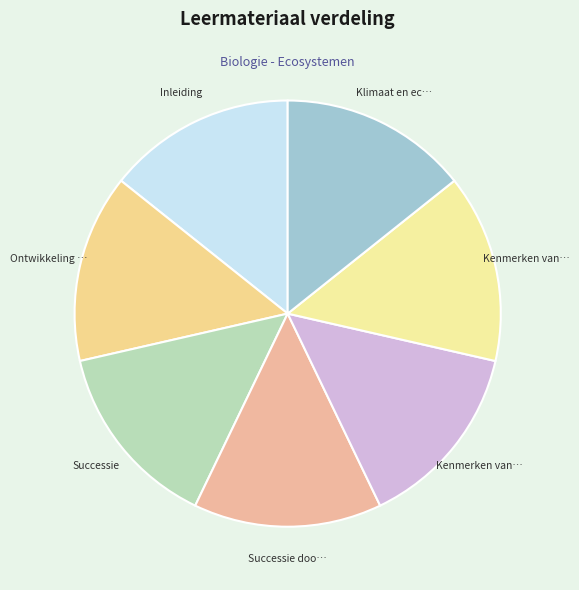

Count the number of slices in the pie.

7